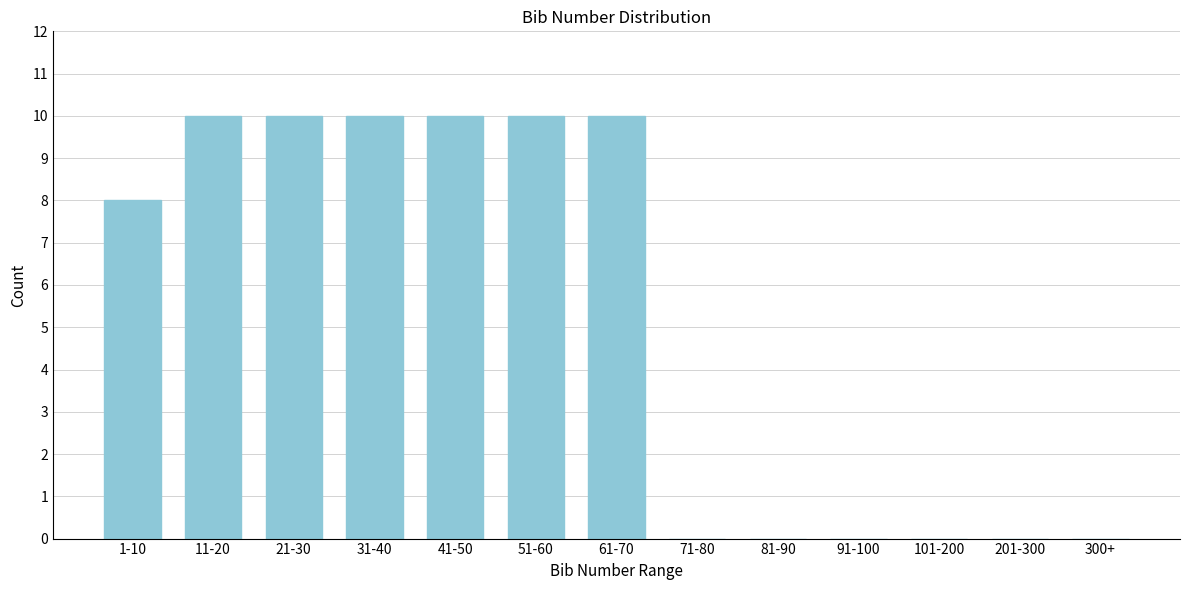

Reading left to right, what are all the values shown in this chart?

1-10=8	11-20=10	21-30=10	31-40=10	41-50=10	51-60=10	61-70=10	71-80=0	81-90=0	91-100=0	101-200=0	201-300=0	300+=0